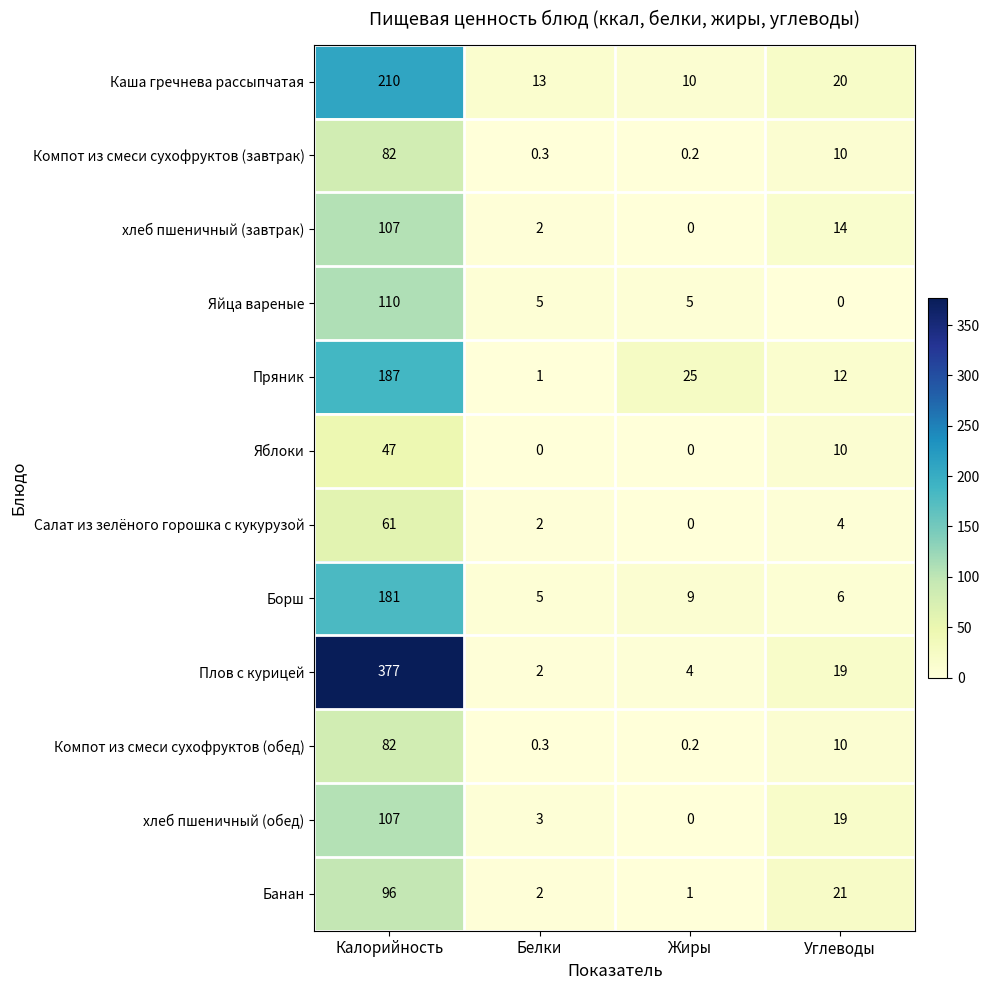

List the labels in order of Плов с курицей value, smallest first.

Белки, Жиры, Углеводы, Калорийность